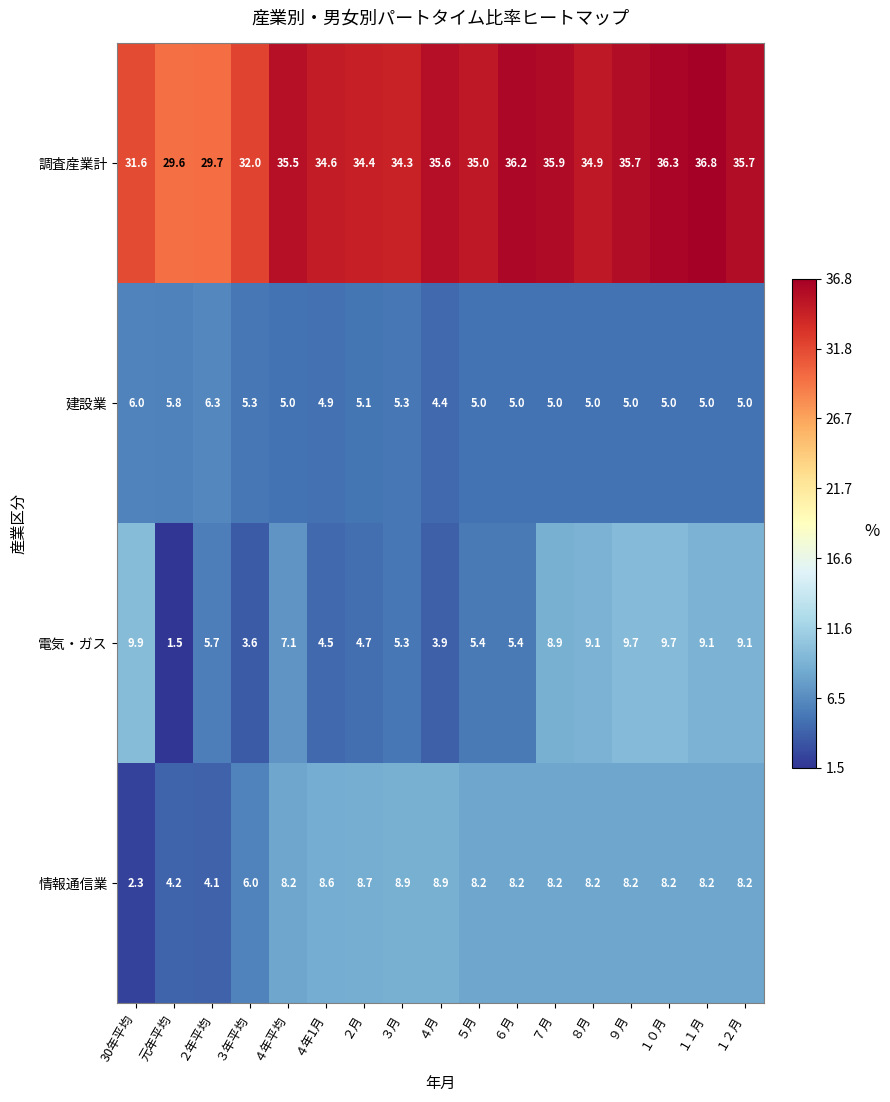

What is the smallest value displayed?

1.5